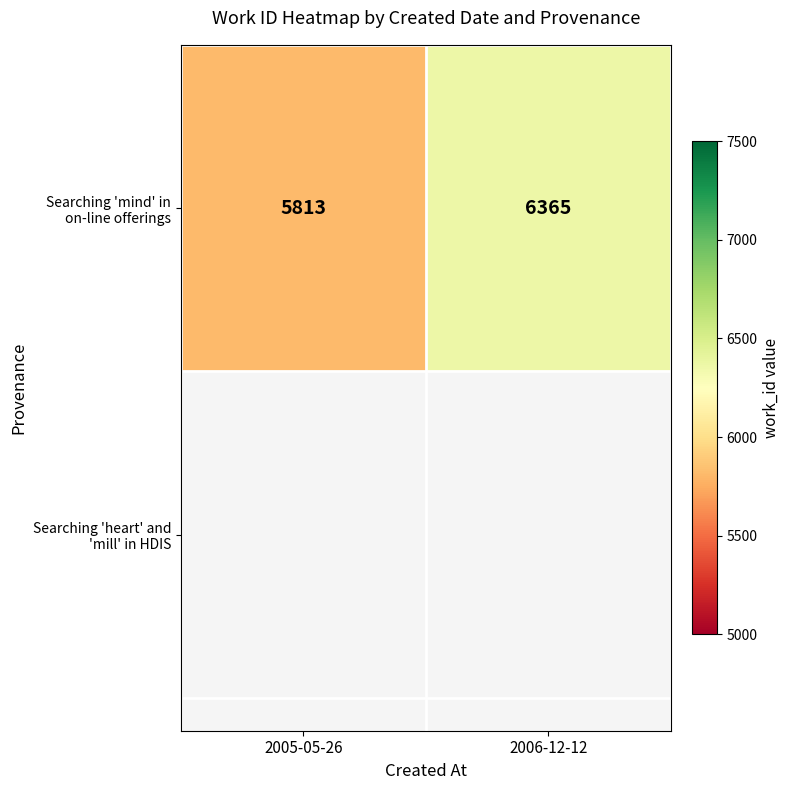

What is the difference between the values at 2006-12-12 and 2005-05-26?

552